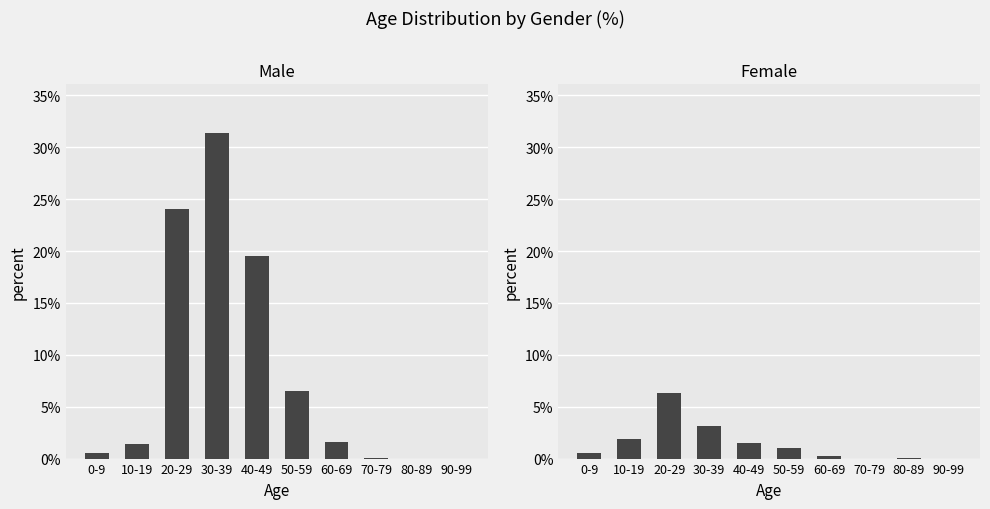

How many groups of bars are there?

10